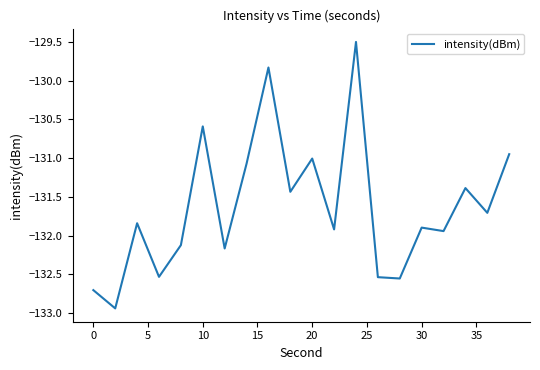

How many lines are shown in the chart?

1